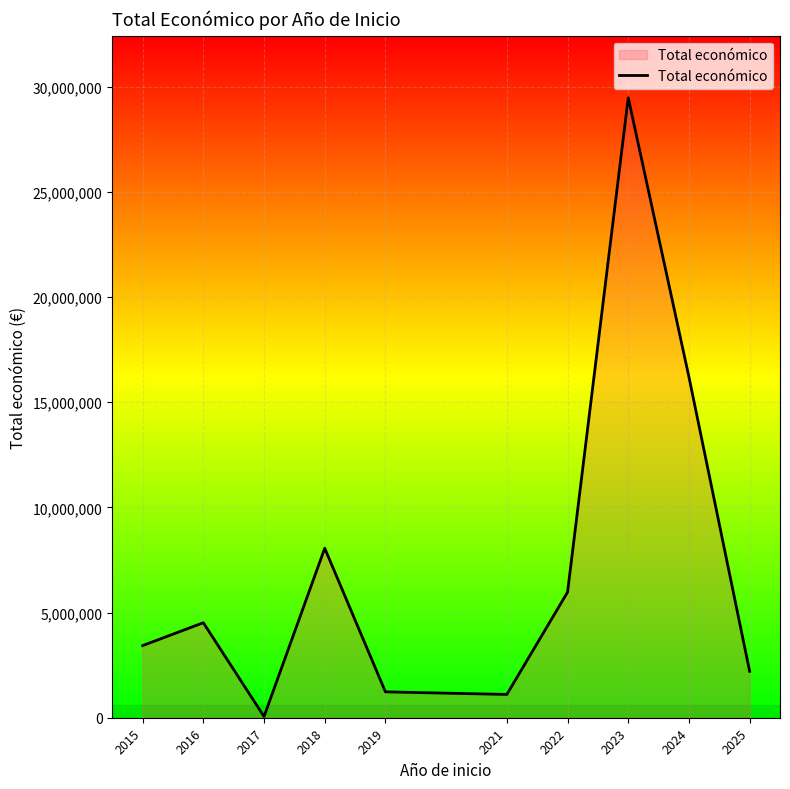

Approximately how many times larger is the value at 2015 compared to 2024?

0.2